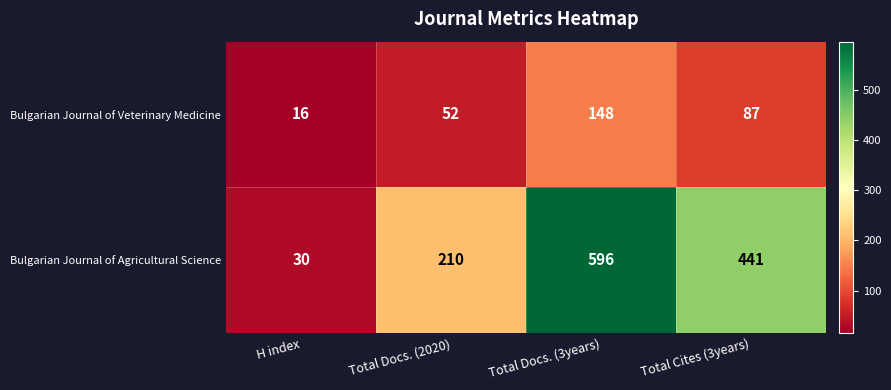

What is the spread (max minus min) of values at Total Docs. (3years)?

448